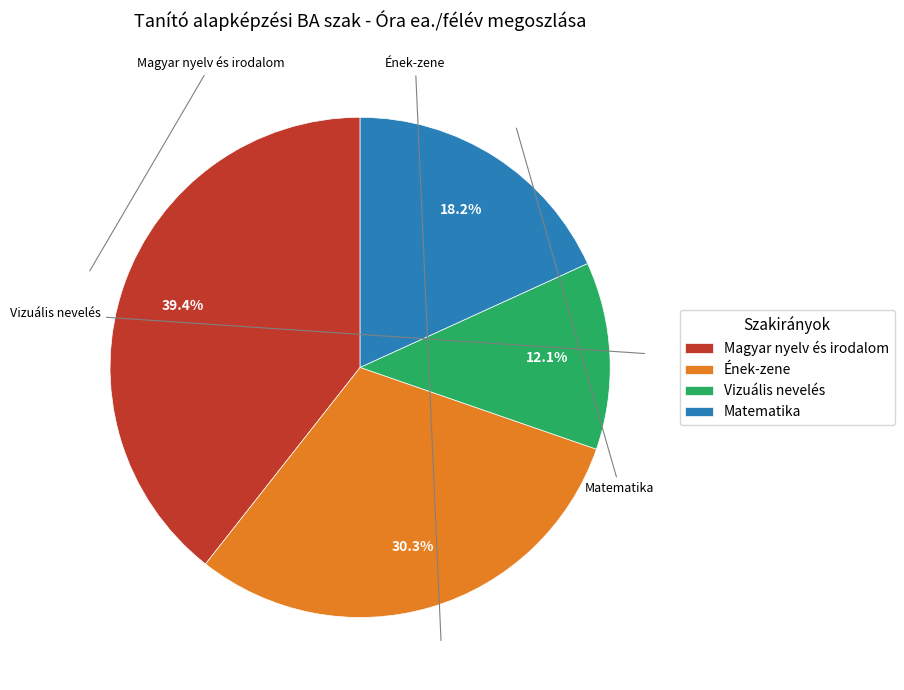

How many slices are in this pie chart?

4